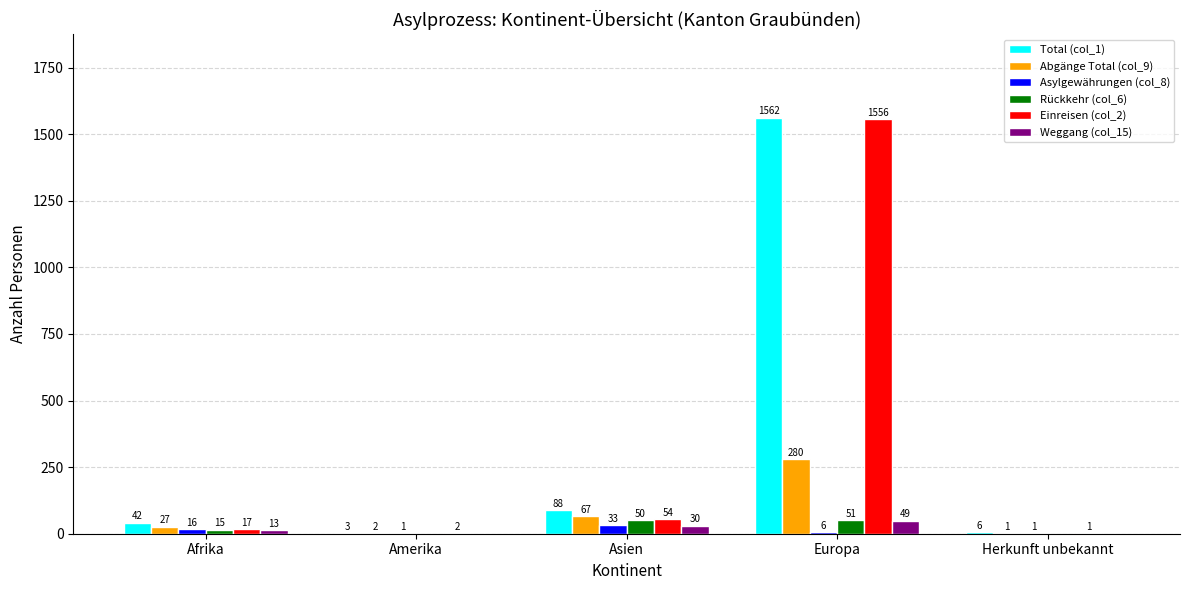

Which series changed the most between Amerika and Herkunft unbekannt?

Total (col_1)